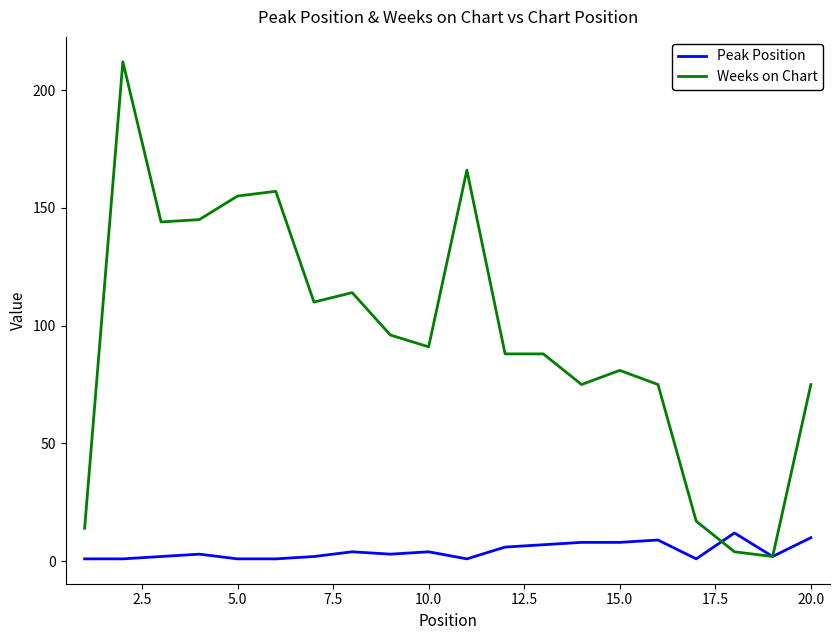

What is the minimum value for Weeks on Chart?

2